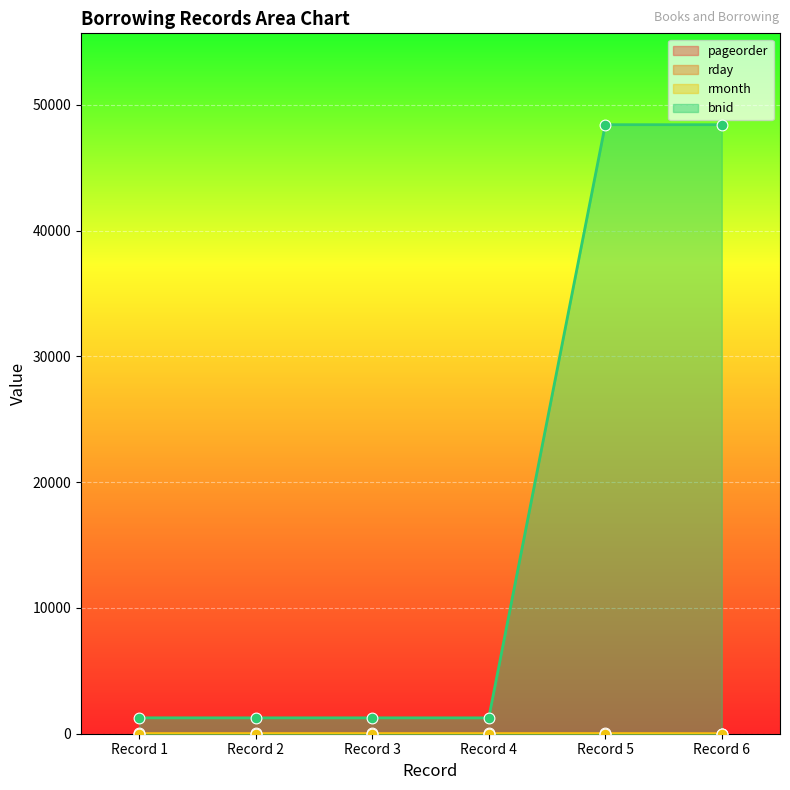

Which series has the largest total across all categories?

bnid